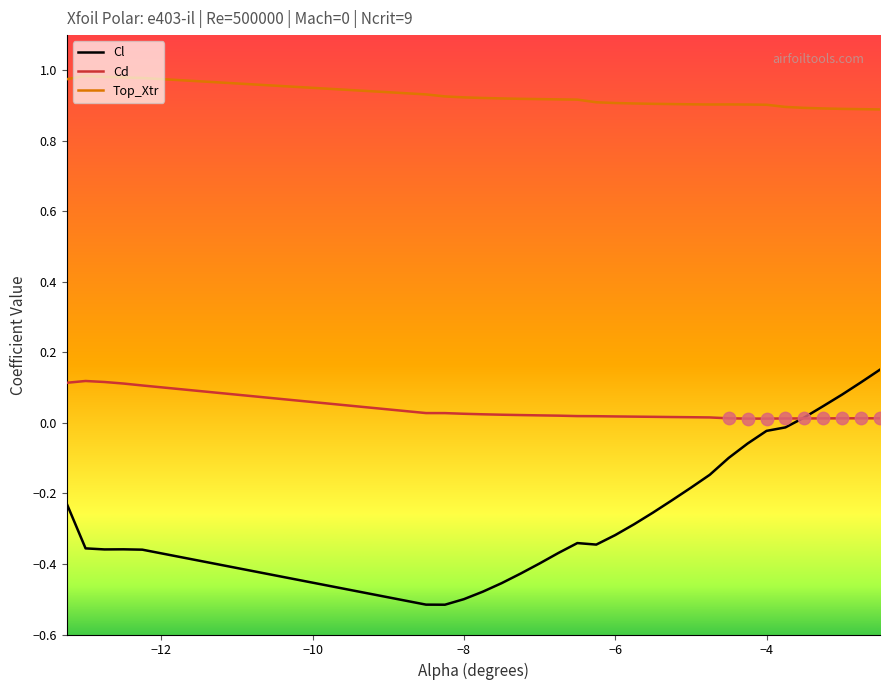

What are all the series names shown in the legend?

Cl, Cd, Top_Xtr